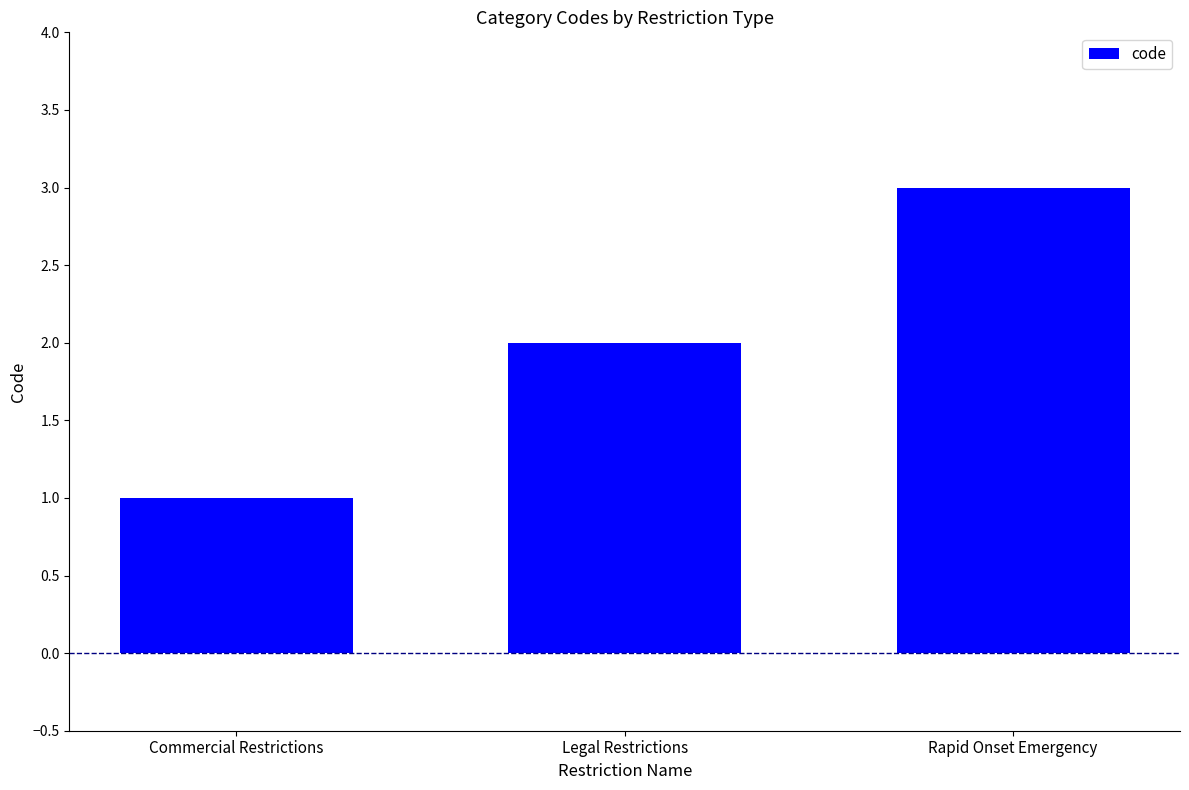

How many data points does each series have?

3